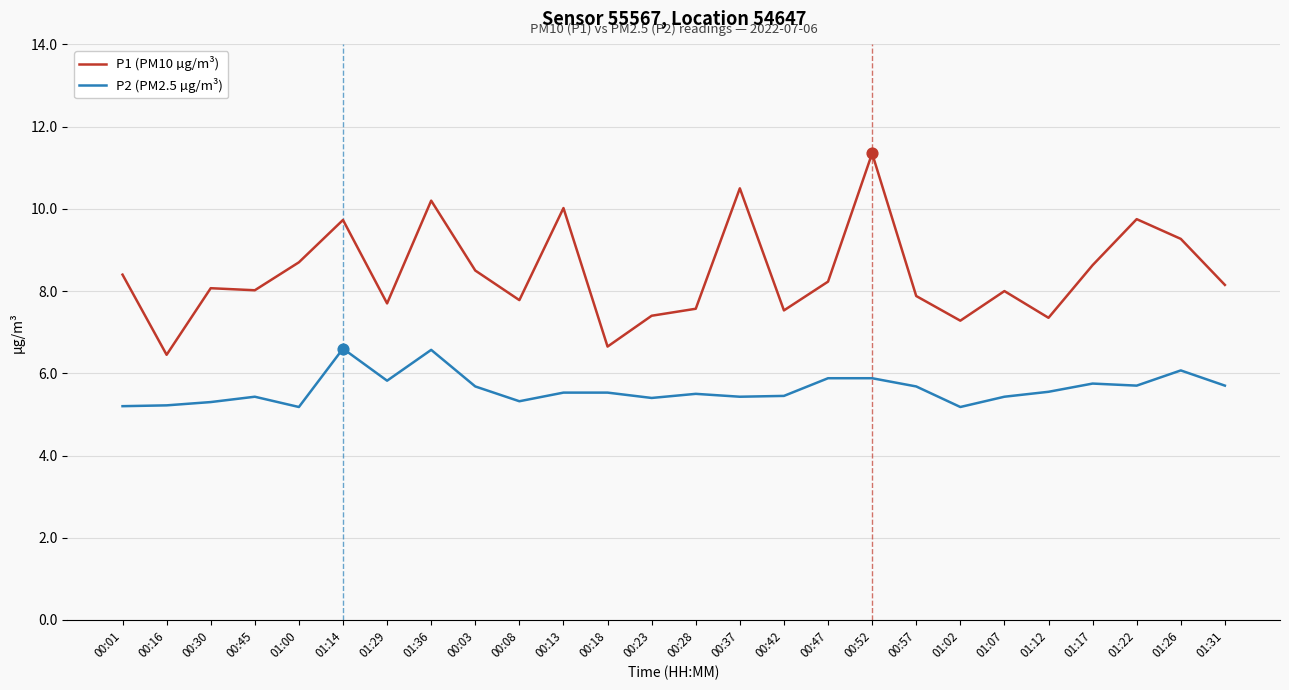

Is the value of P2 (PM2.5 µg/m³) at 01:26 greater than the value of P1 (PM10 µg/m³) at 00:57?

No